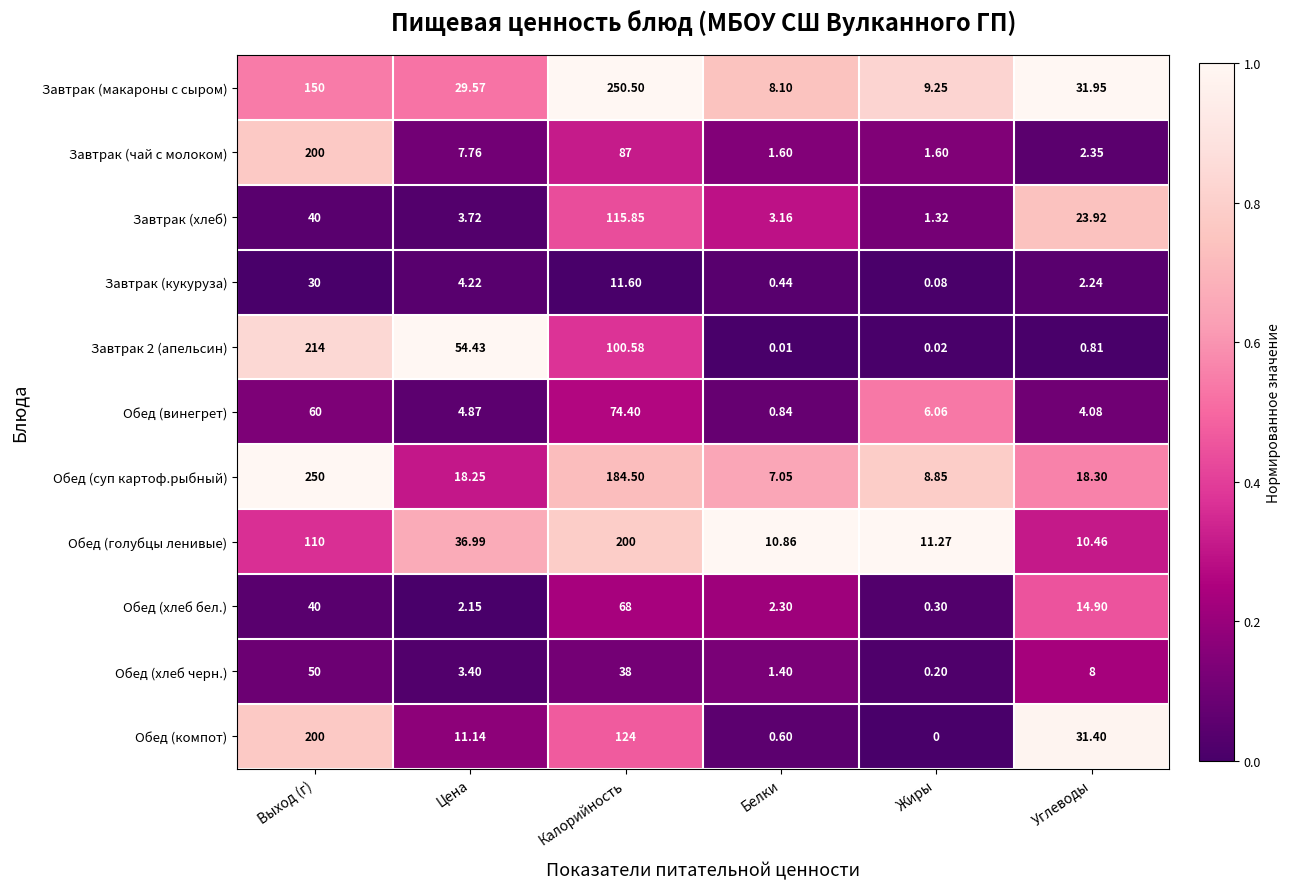

At how many categories does at least one series exceed 0?

6